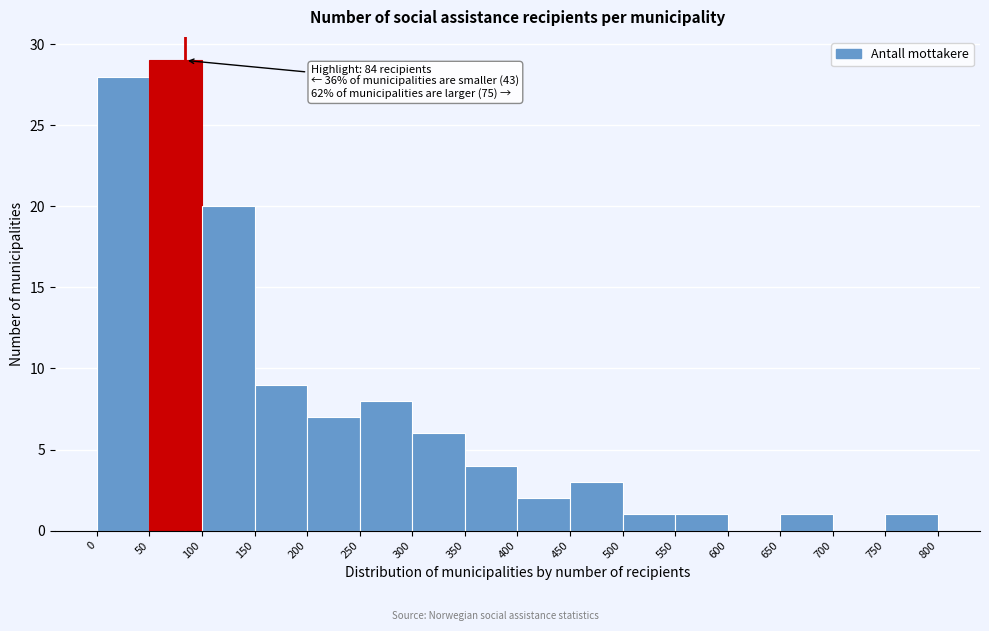

Which range on the x-axis has the tallest bar?

50 to 100